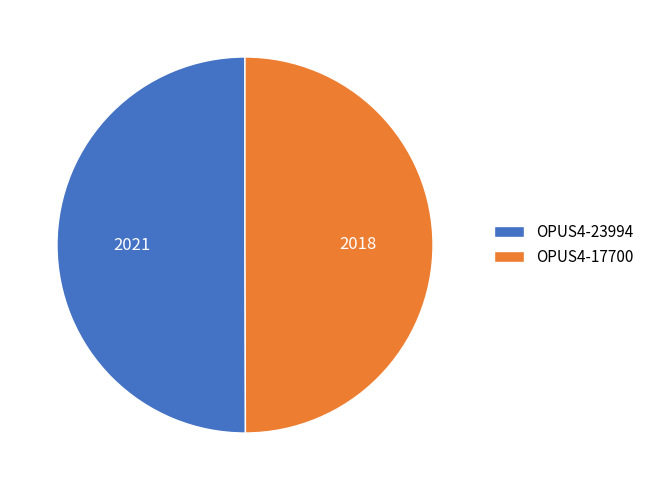

The OPUS4-17700 slice represents 50% of the pie. True or false?

True